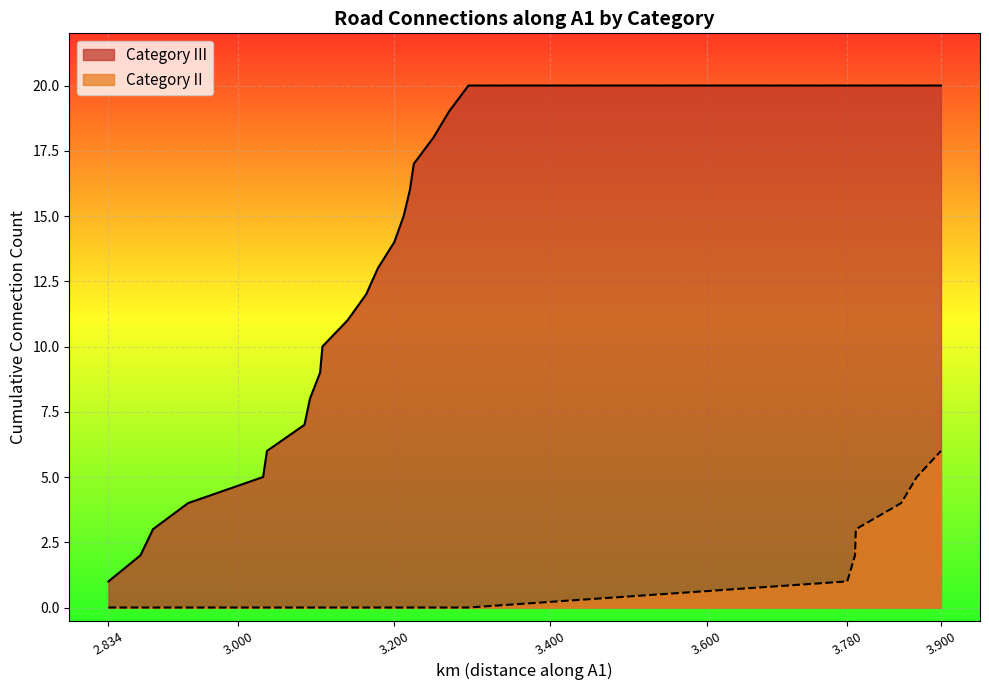

Rank the series by their average value, from lowest to highest.

Category II, Category III